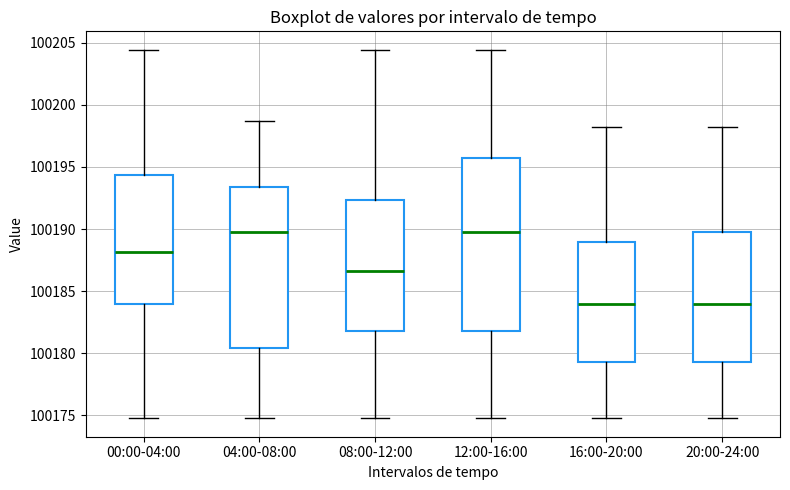

Reading left to right, read every box against the y-axis: the position of its median line, the range the box covers, and the ends of its whiskers. The values are not printed on the chart, so give them approximately, as read against the axis.

00:00-04:00: median 100188.0, box 100184.0 to 100194.5, whiskers 100175.0 to 100204.5
04:00-08:00: median 100190.0, box 100180.5 to 100193.5, whiskers 100175.0 to 100198.5
08:00-12:00: median 100186.5, box 100182.0 to 100192.5, whiskers 100175.0 to 100204.5
12:00-16:00: median 100190.0, box 100182.0 to 100195.5, whiskers 100175.0 to 100204.5
16:00-20:00: median 100184.0, box 100179.5 to 100189.0, whiskers 100175.0 to 100198.5
20:00-24:00: median 100184.0, box 100179.5 to 100190.0, whiskers 100175.0 to 100198.5